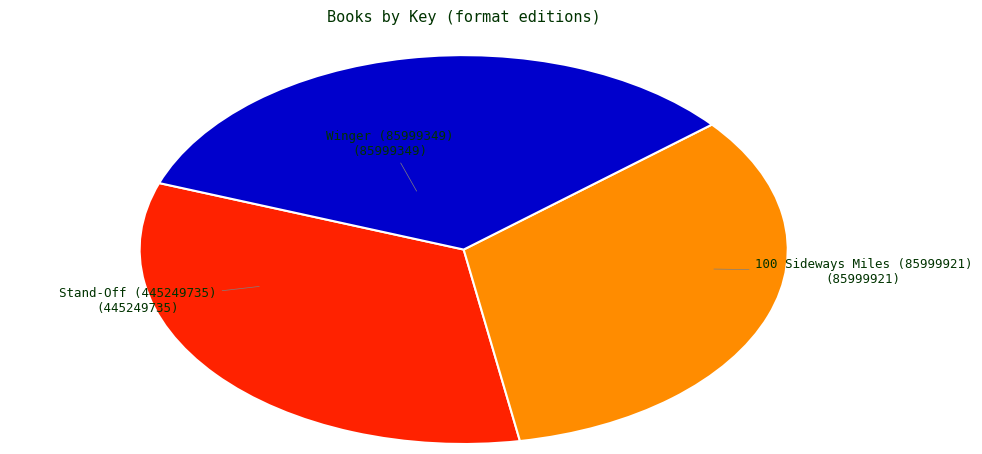

Is there a majority slice in this chart?

No